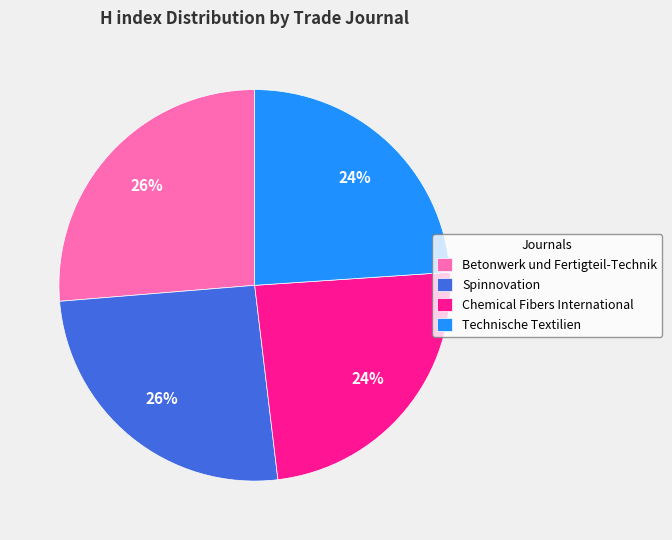

Between Spinnovation and Technische Textilien, which is larger?

Spinnovation